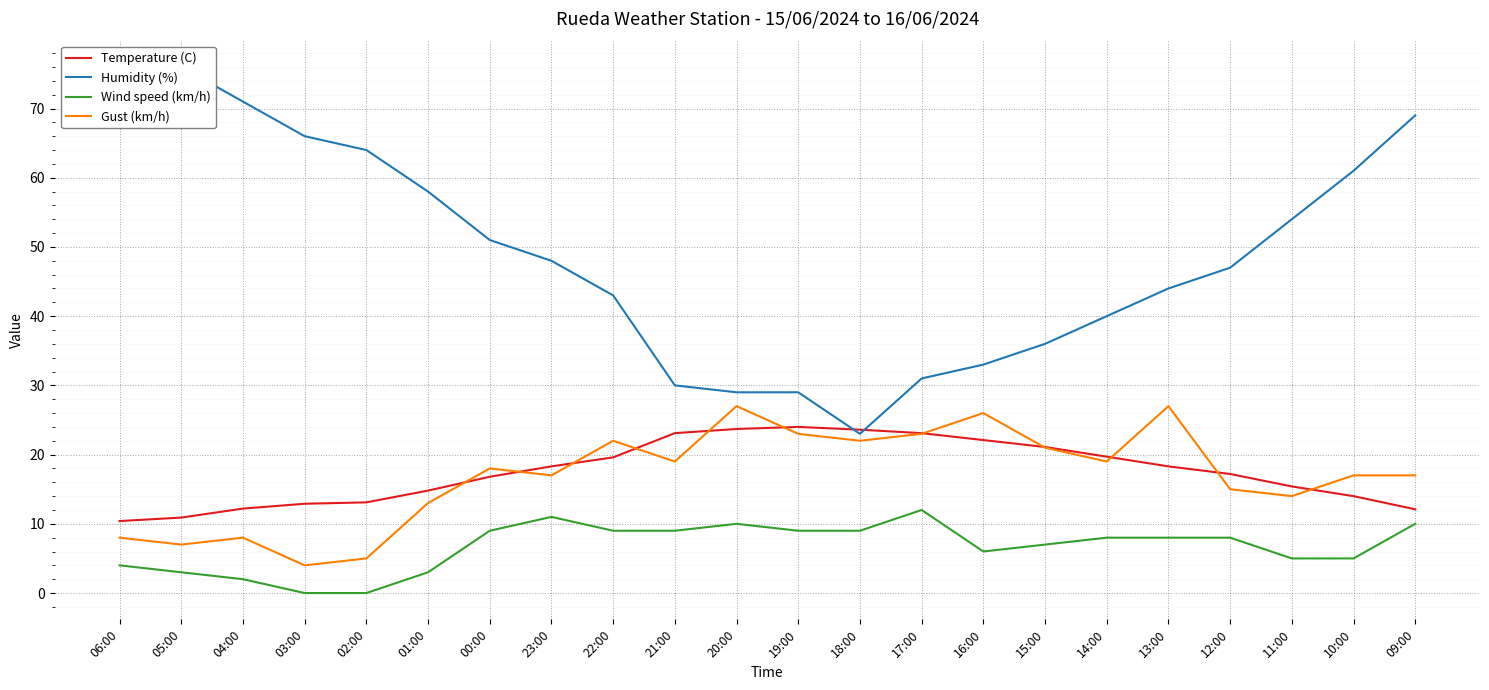

Which series changed the most between 22:00 and 17:00?

Humidity (%)